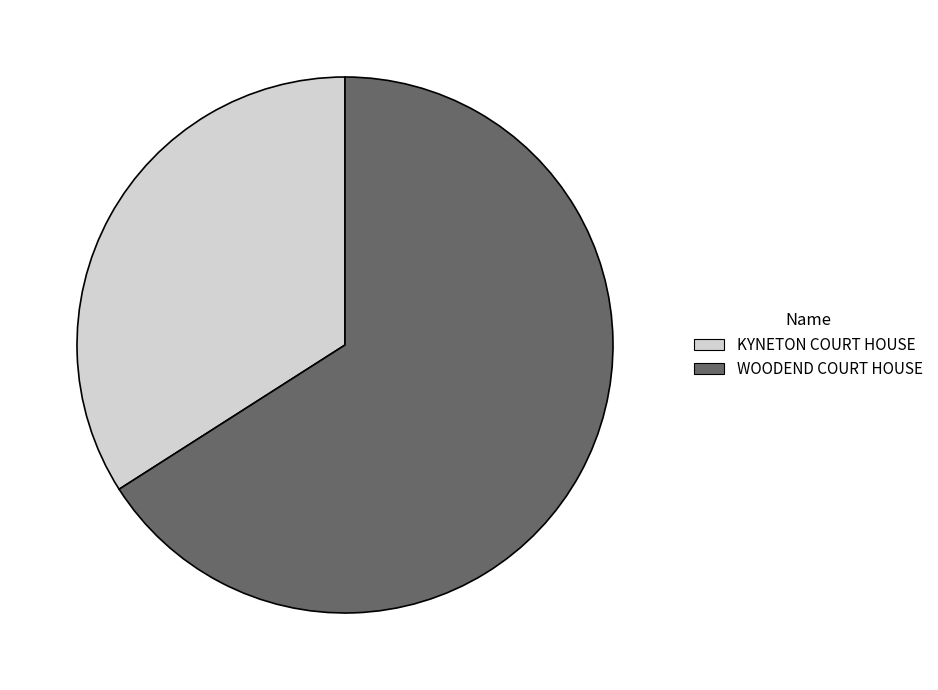

Do WOODEND COURT HOUSE and KYNETON COURT HOUSE together represent more than half of the pie?

Yes